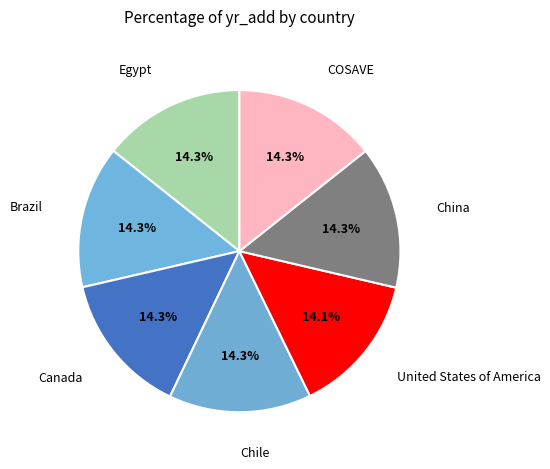

To the nearest percent, what portion does United States of America represent?

14%